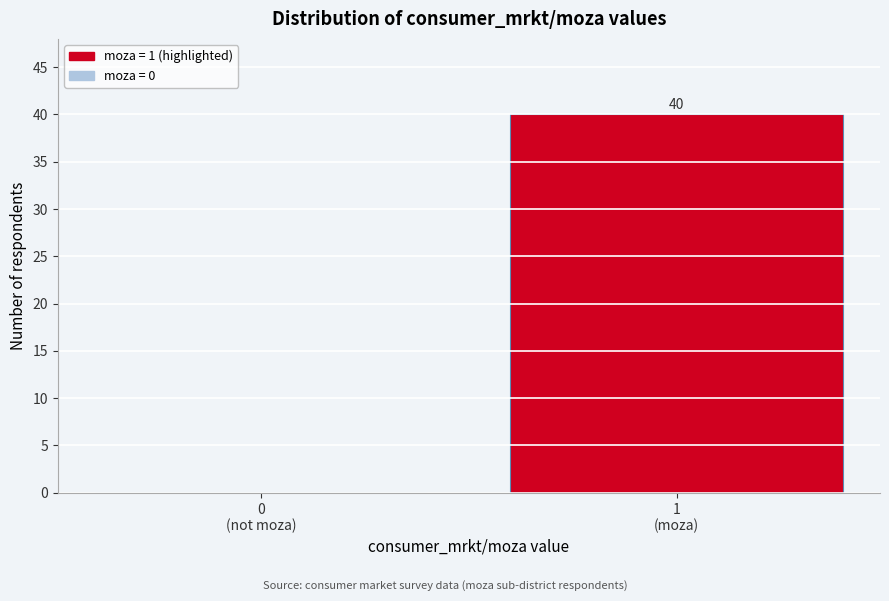

What is the sum of all values?

40